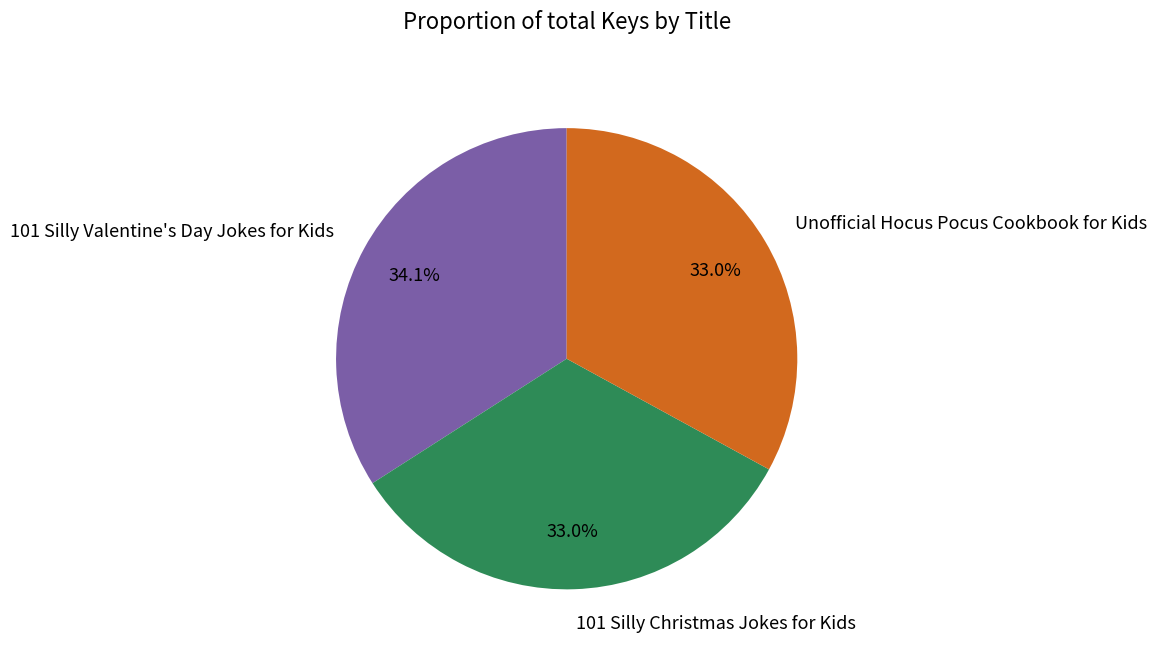

Which category has the biggest portion of the pie?

101 Silly Valentine's Day Jokes for Kids